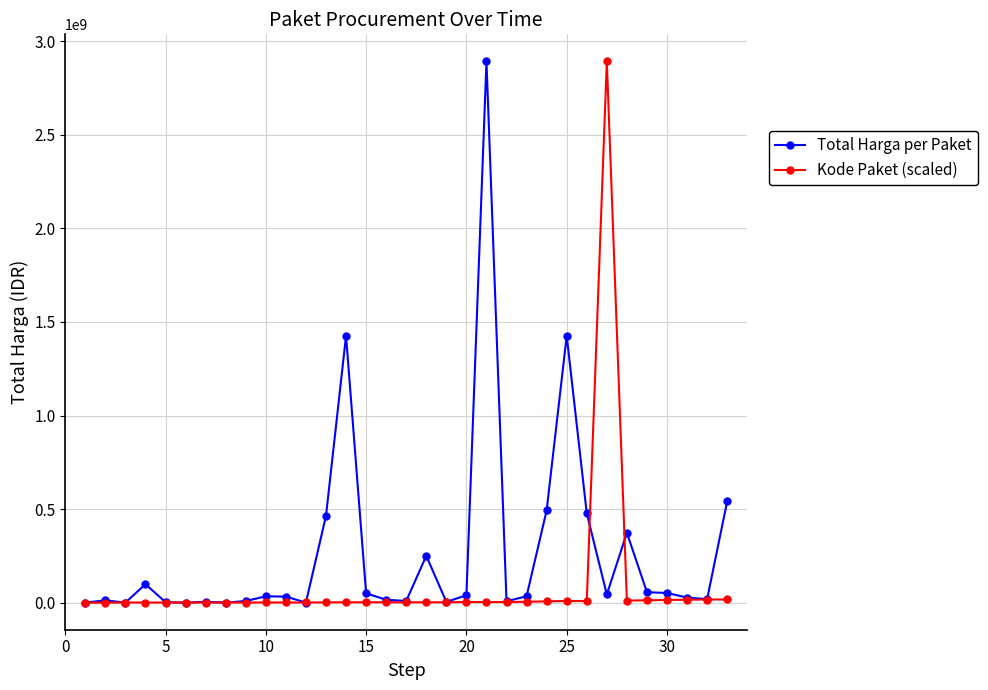

At how many categories does at least one series exceed 1451161299?

2